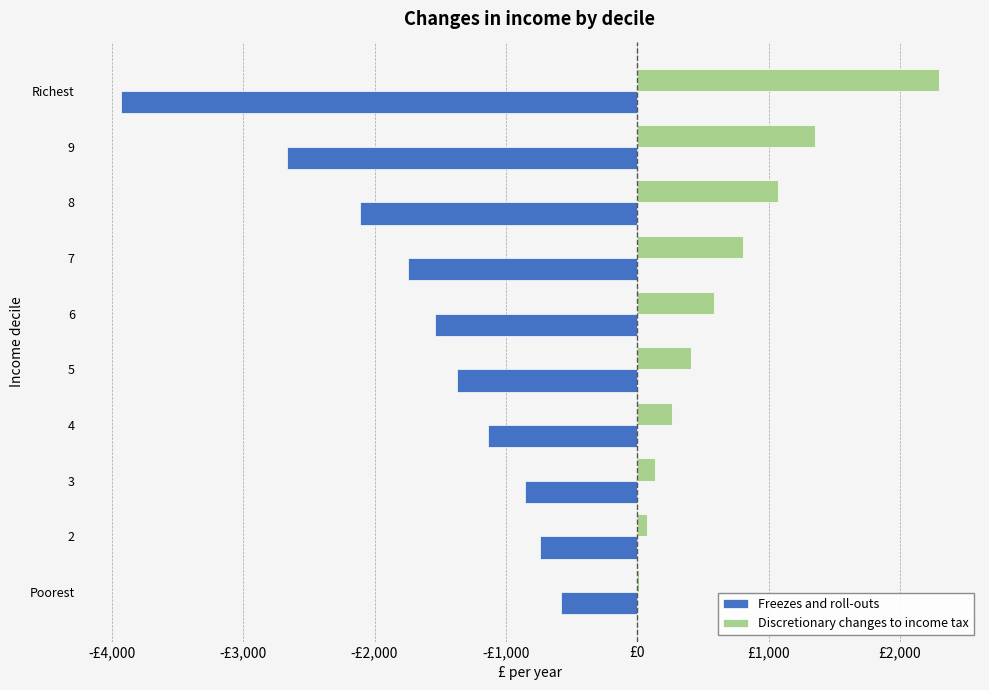

What are all the series names shown in the legend?

Freezes and roll-outs, Discretionary changes to income tax